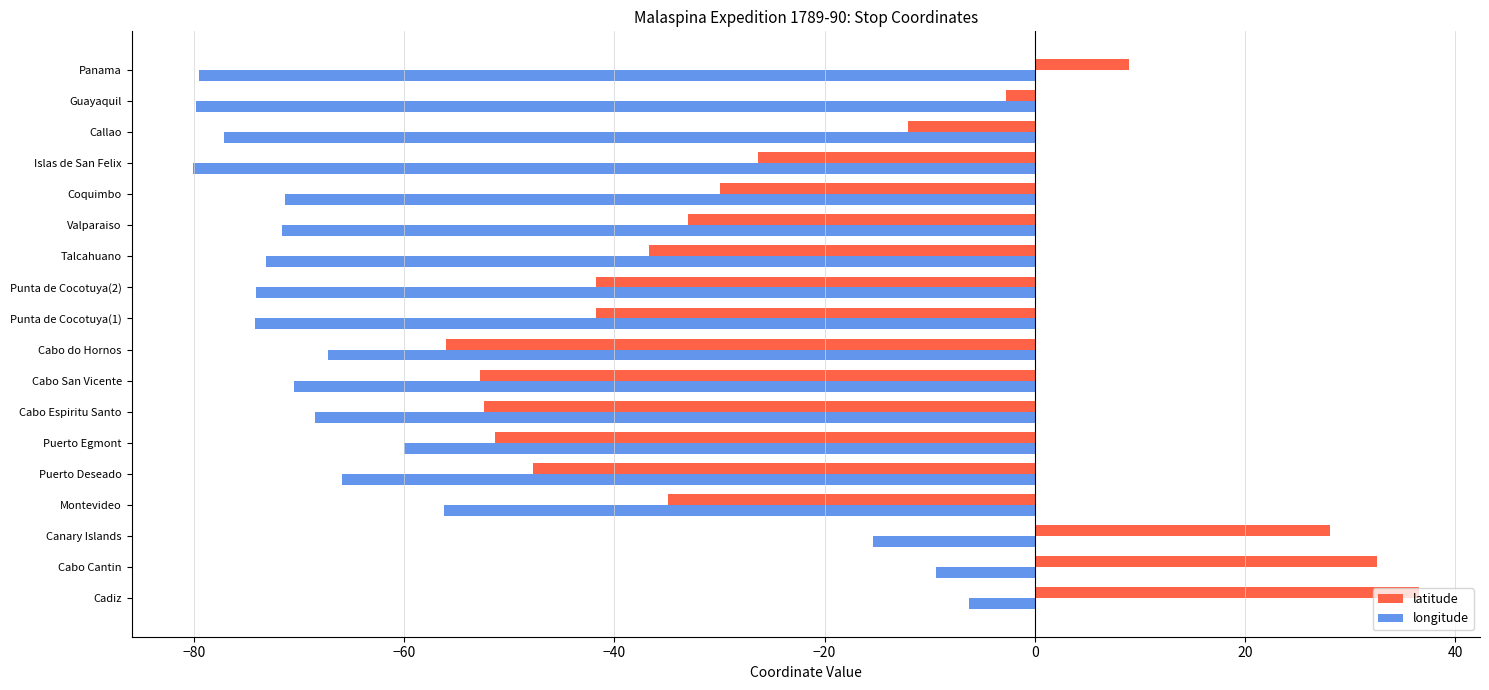

Which series changed the most between Canary Islands and Talcahuano?

latitude